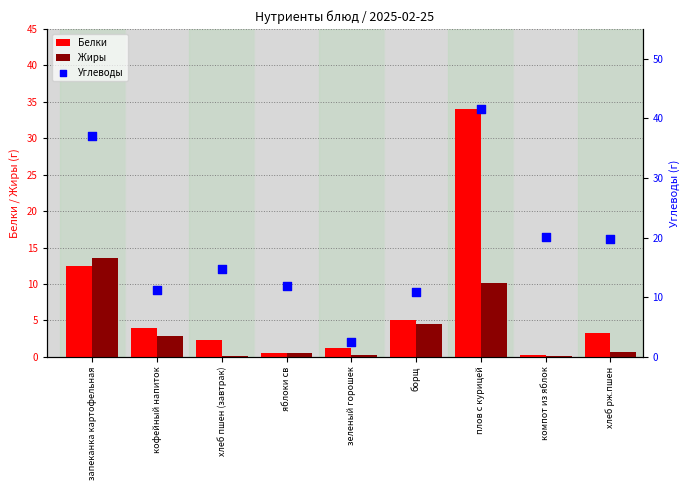

At how many categories does at least one series exceed 28?

2